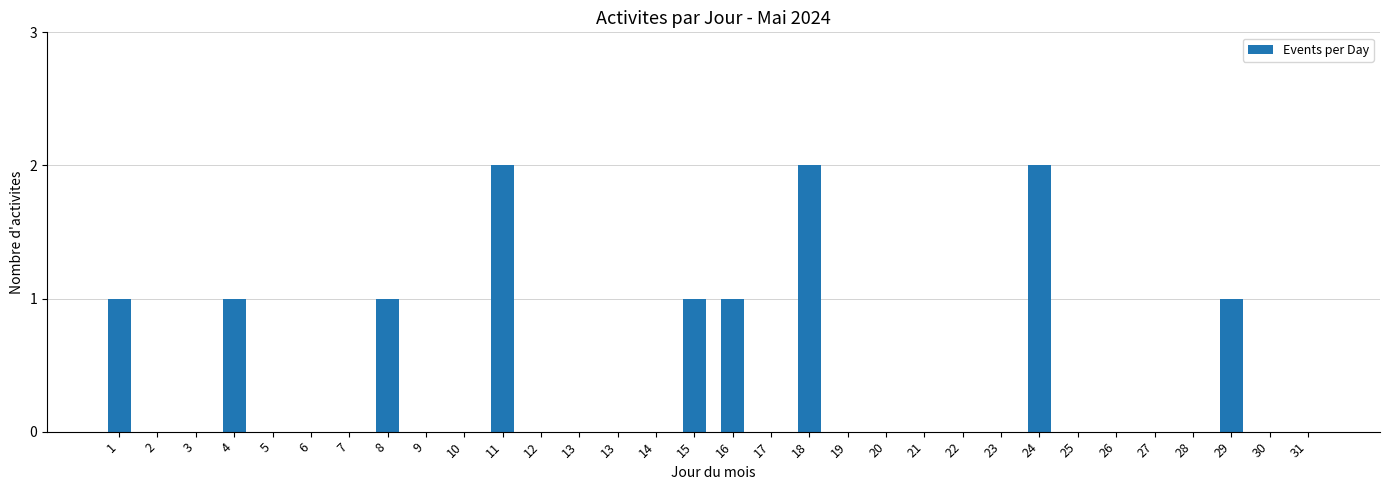

Where is the data nearest to the value 1?

1